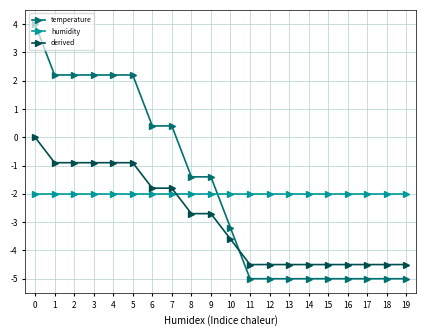

What is the sum of the derived values at 16 and 12?

-9.0